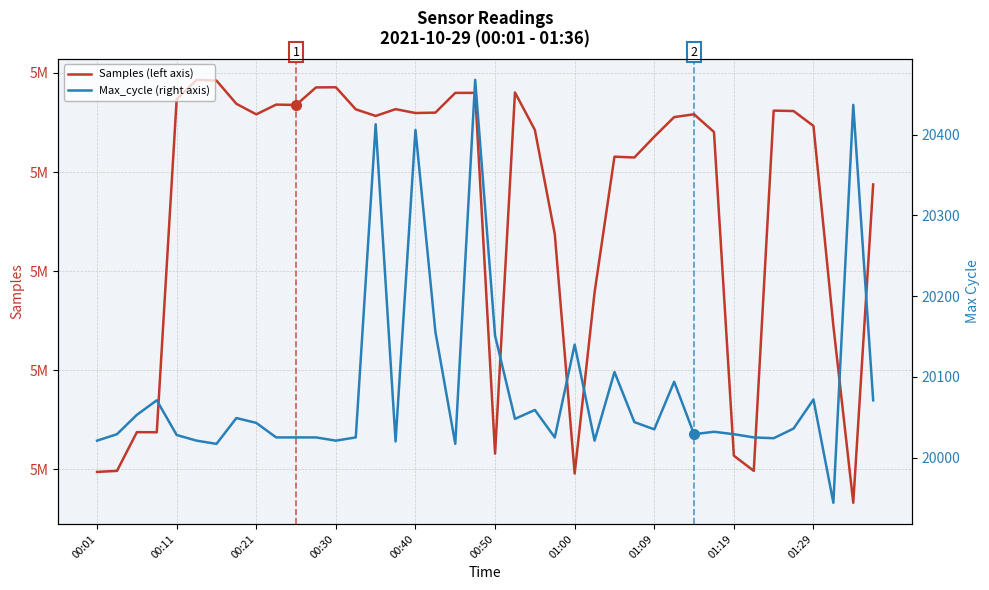

True or false: Max_cycle (right axis) has a value of 28832 at 18.

False